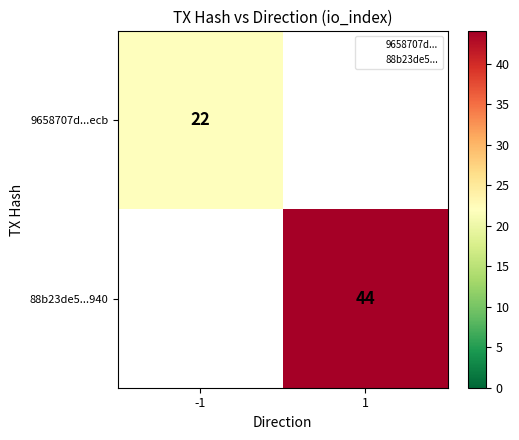

What is the minimum value for 9658707d...ecb?

22.0